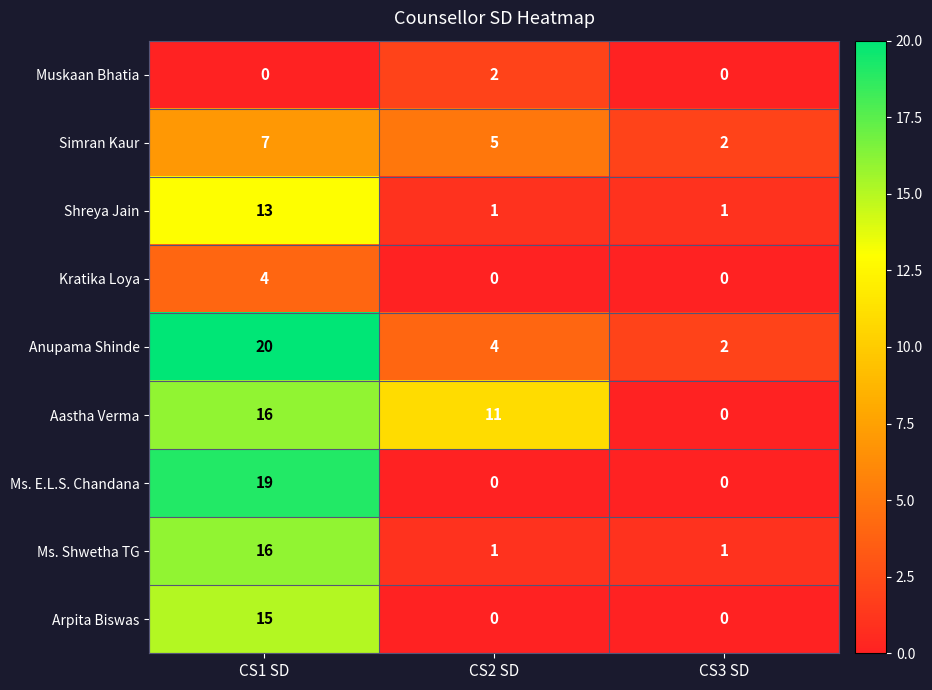

Which series has the widest spread of values?

Ms. E.L.S. Chandana